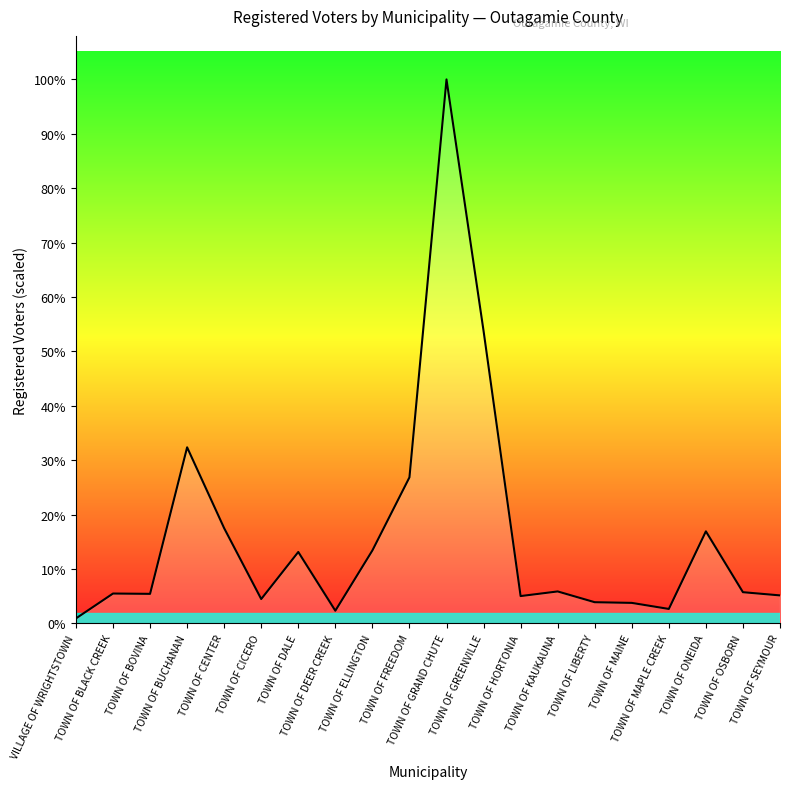

Does the chart have visible grid lines?

No